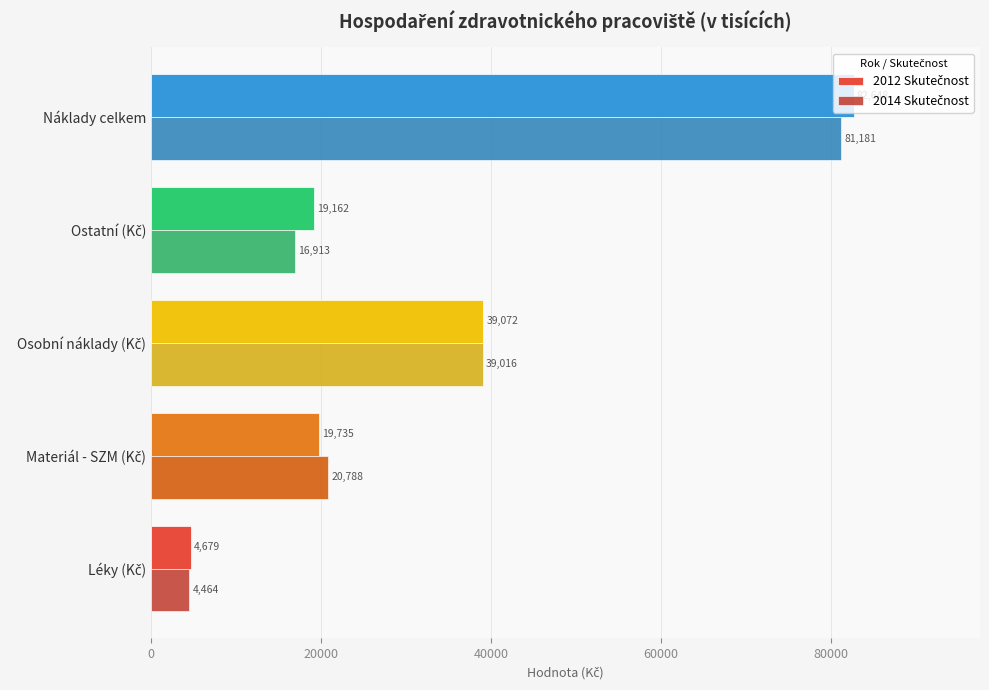

How many distinct data groups are displayed?

2